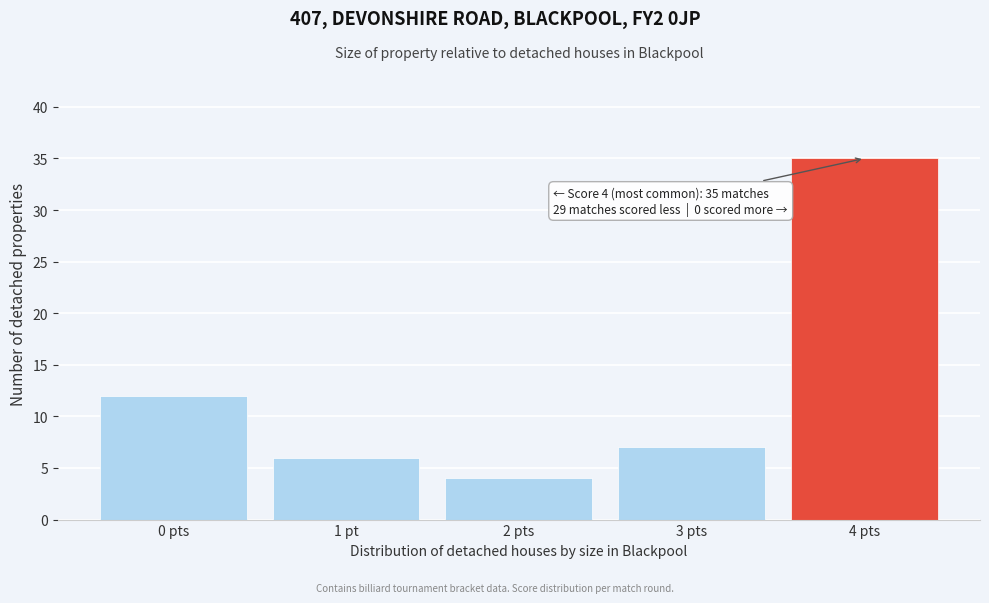

Reading right to left, list all the values displayed in this chart.

4 pts=35	3 pts=7	2 pts=4	1 pt=6	0 pts=12